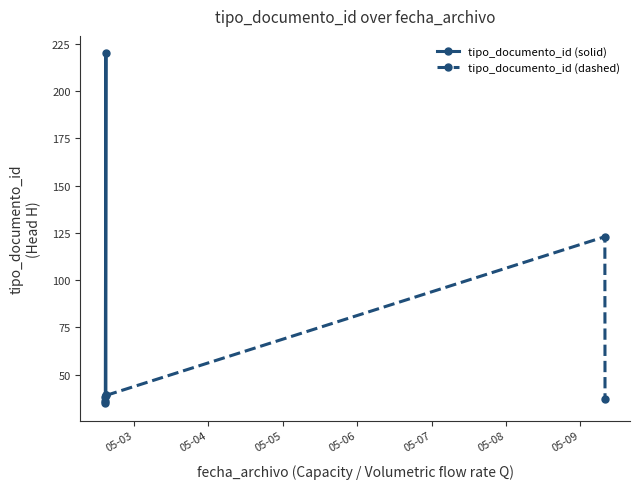

At which category does the data reach its first local valley?

2017-05-02 14:42:22